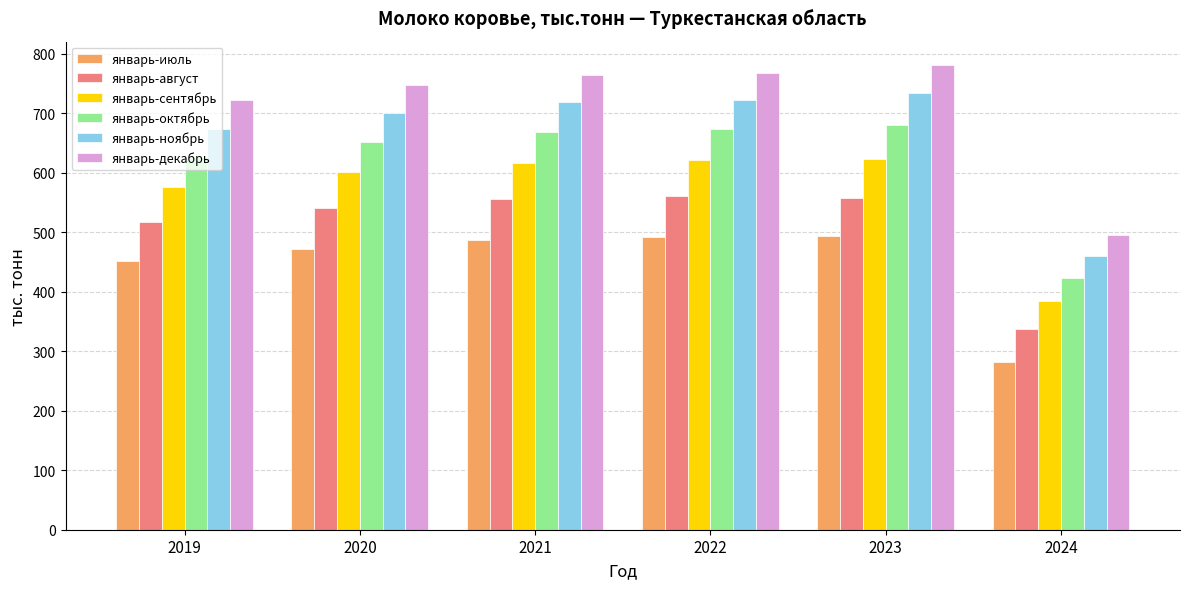

True or false: январь-сентябрь has a value of 385.3 at 2024.

True